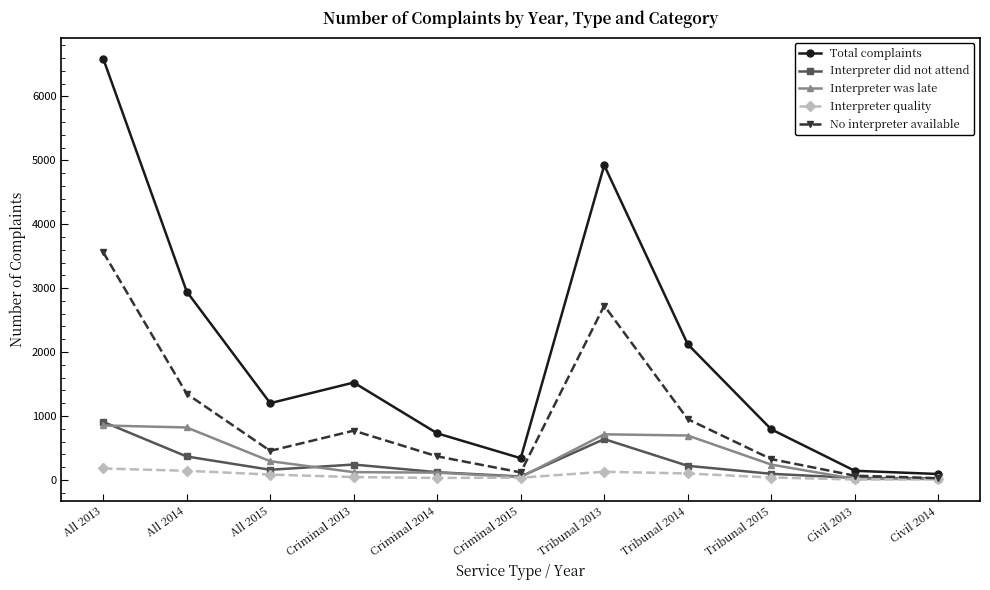

What is the value of the Interpreter did not attend point at the 2nd from the left?

366